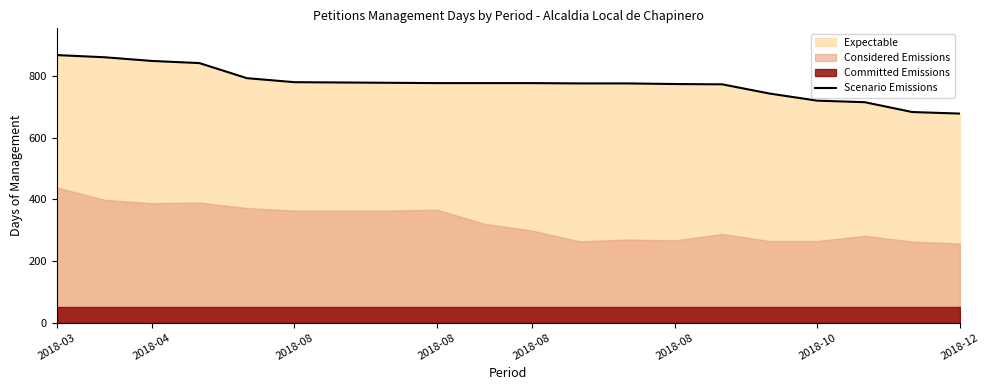

True or false: there are more than 2 points higher than both neighbors.

False